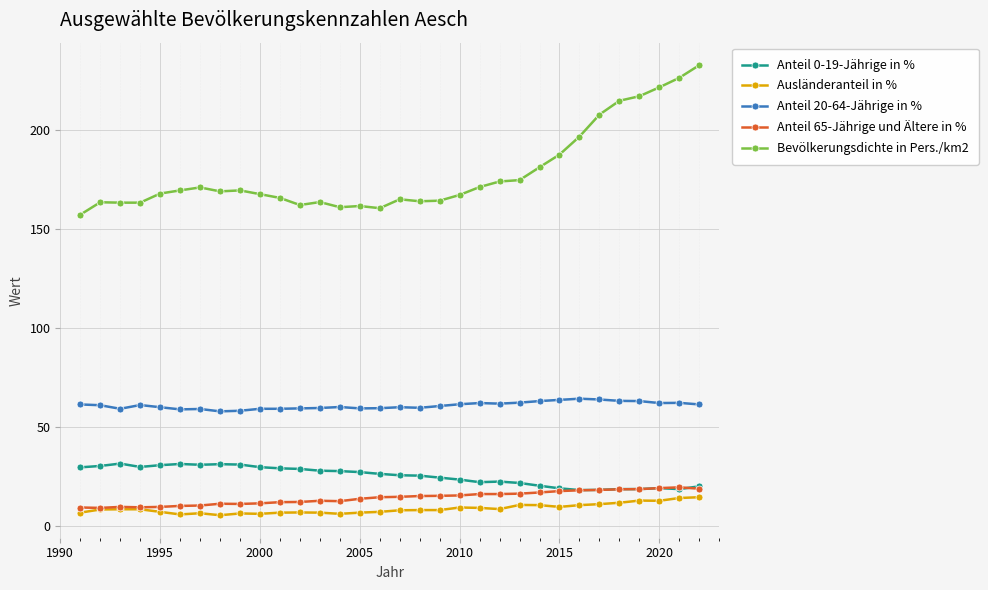

What is the value of the Anteil 0-19-Jährige in % point at the 22nd from the left?

22.3